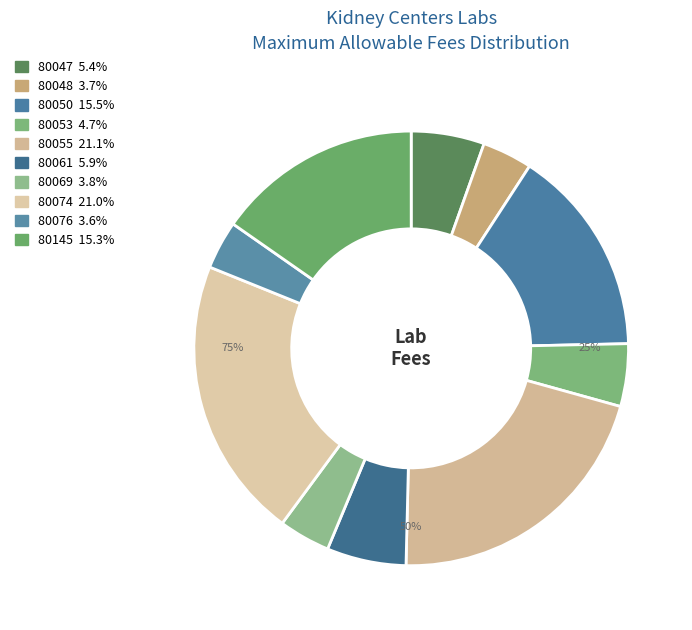

To the nearest percent, what is the difference between the 80069 and 80055 slice percentages?

17%